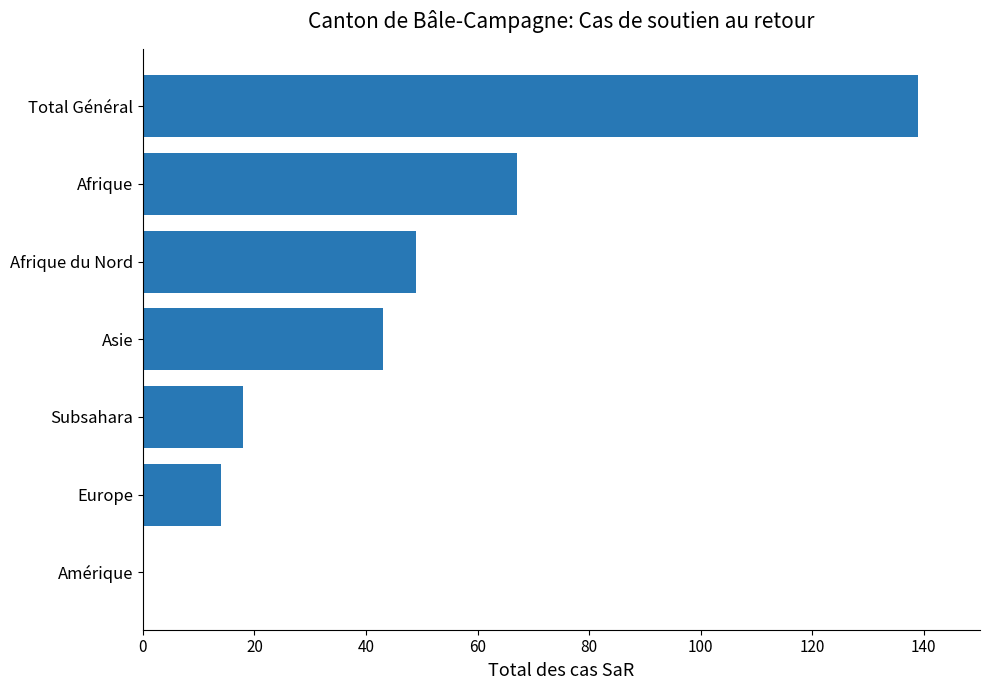

What is the average value?

47